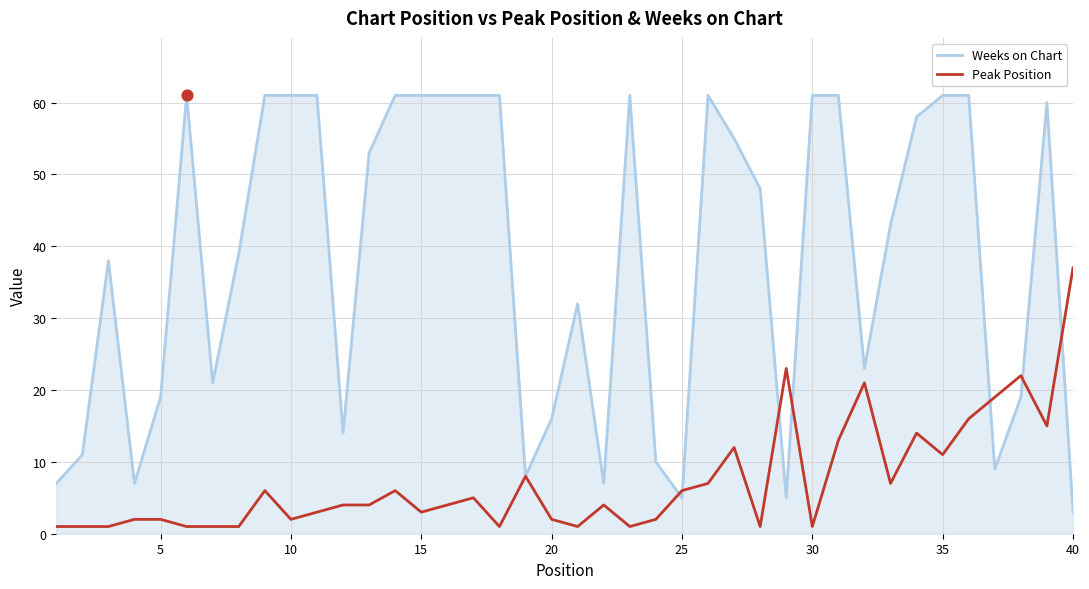

Which series has the widest spread of values?

Weeks on Chart